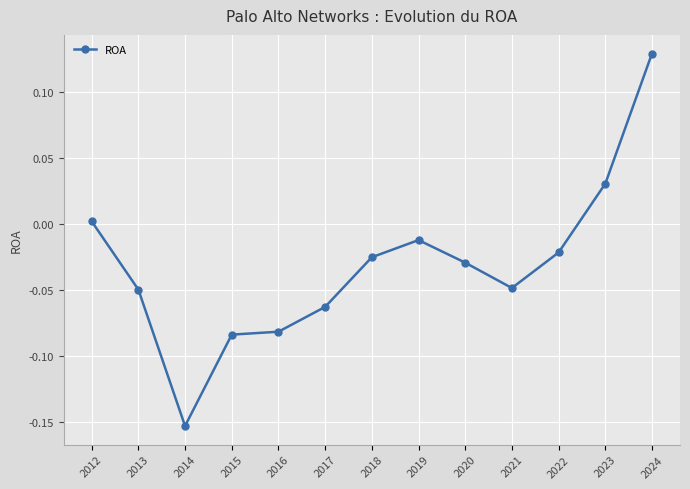

What is the difference between the maximum and minimum values?

0.3